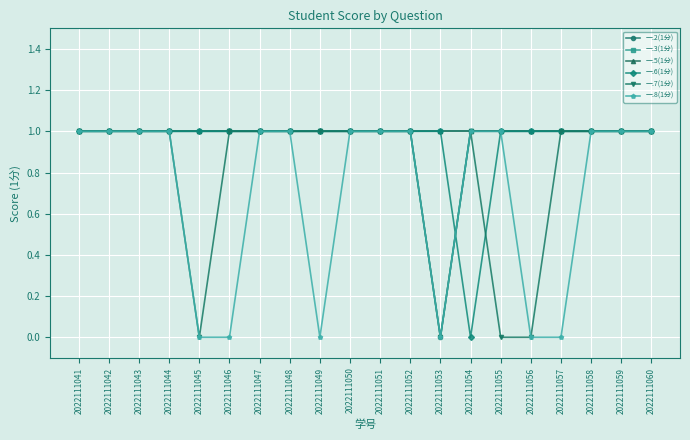

Which has a higher value, 2022111056 or 2022111050?

2022111056